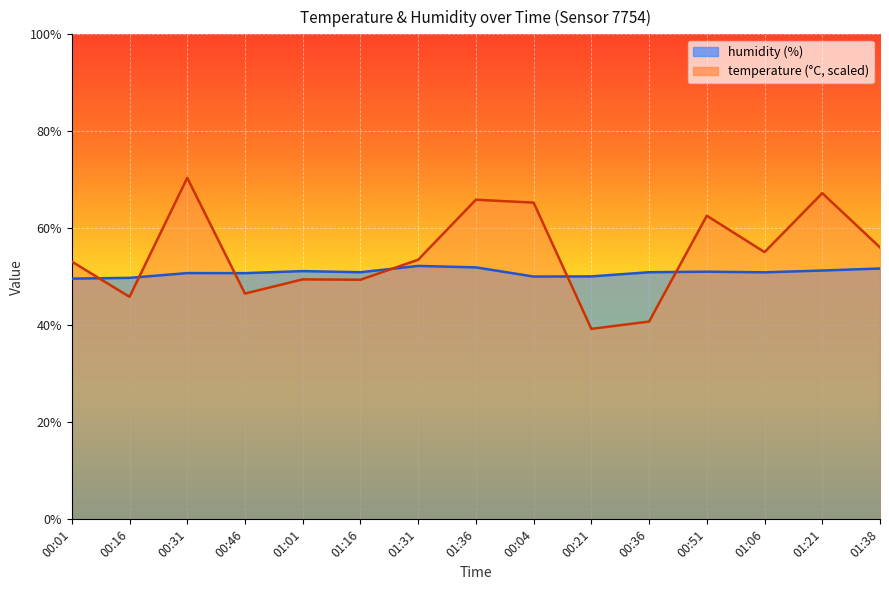

True or false: humidity and temperature cross at least once.

True